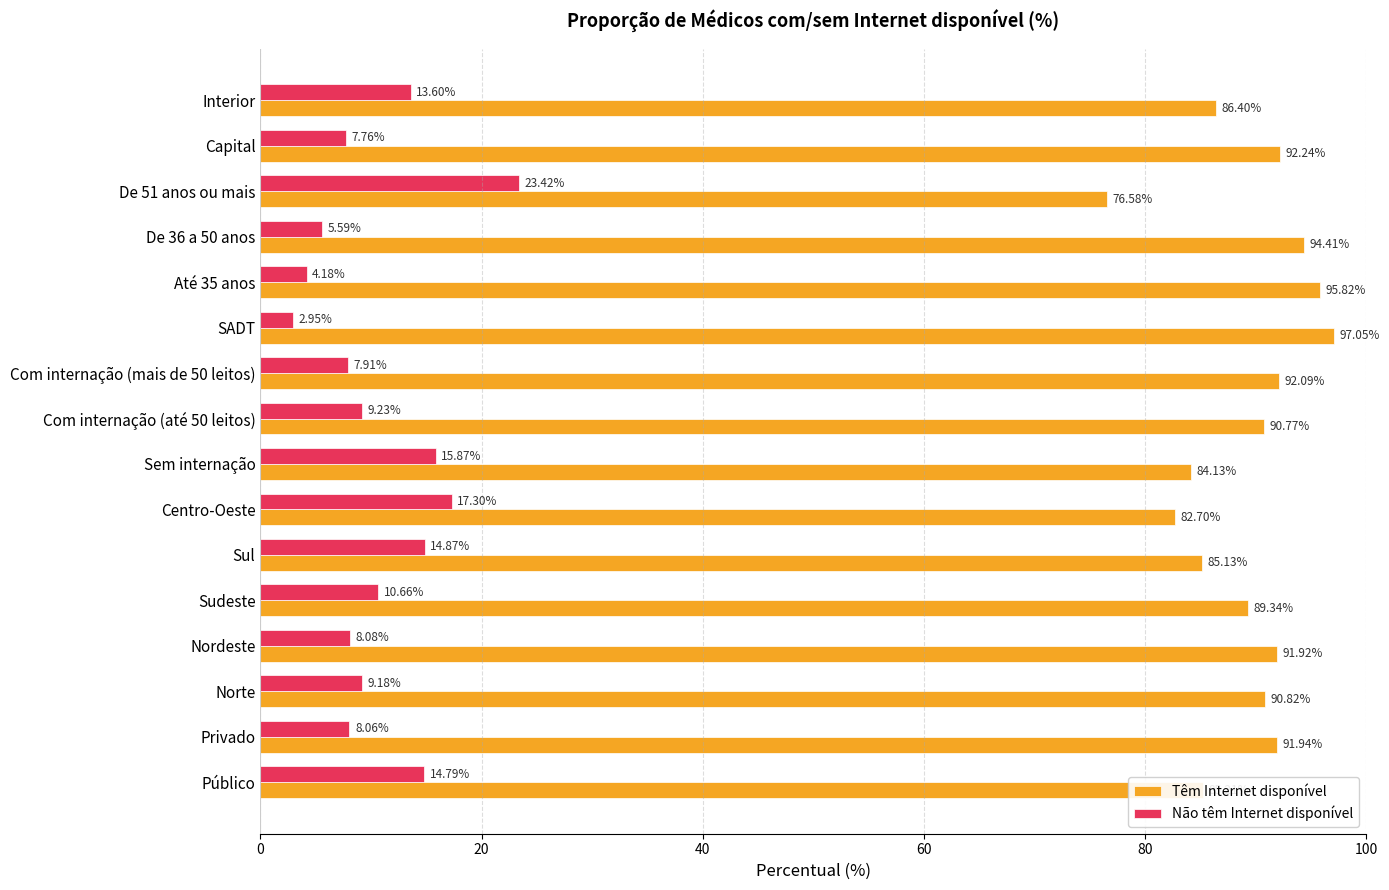

How many values in the Têm Internet disponível series are below 90?

7